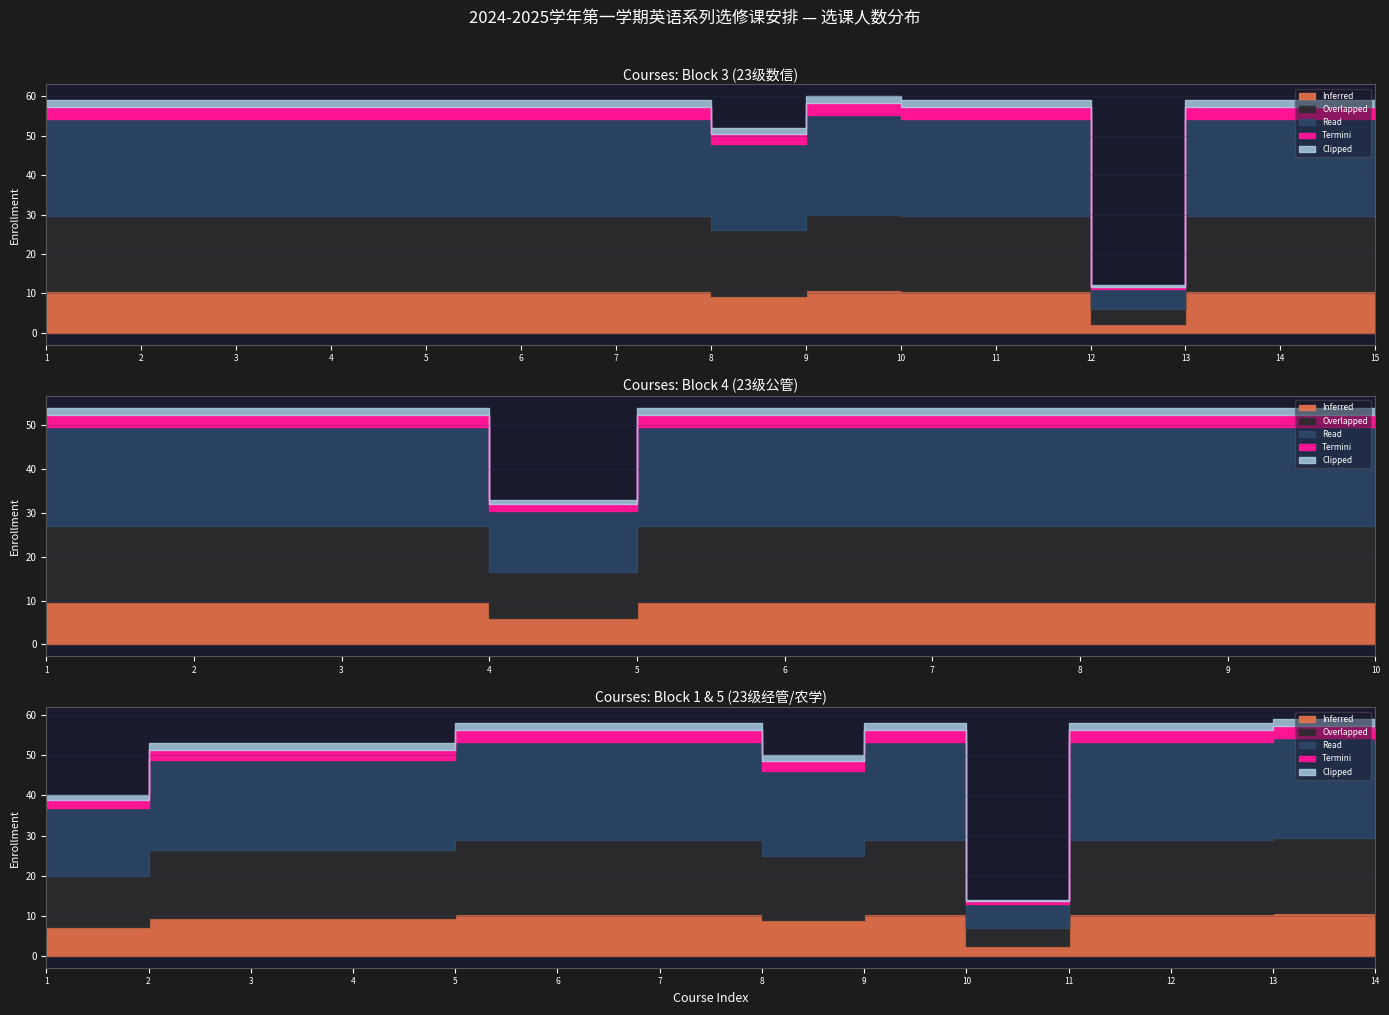

Does the chart have visible grid lines?

Yes